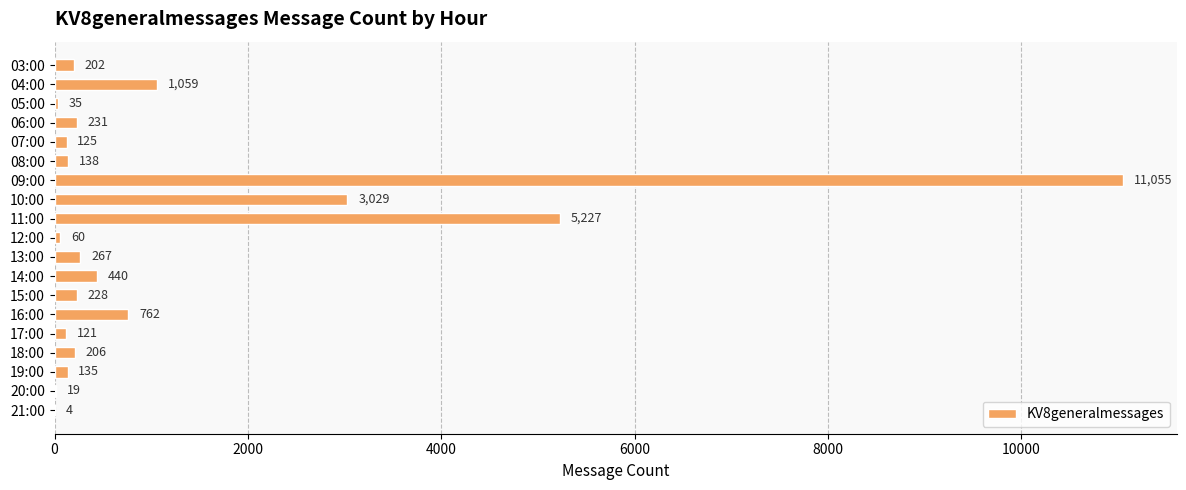

Are the bars horizontal?

Yes